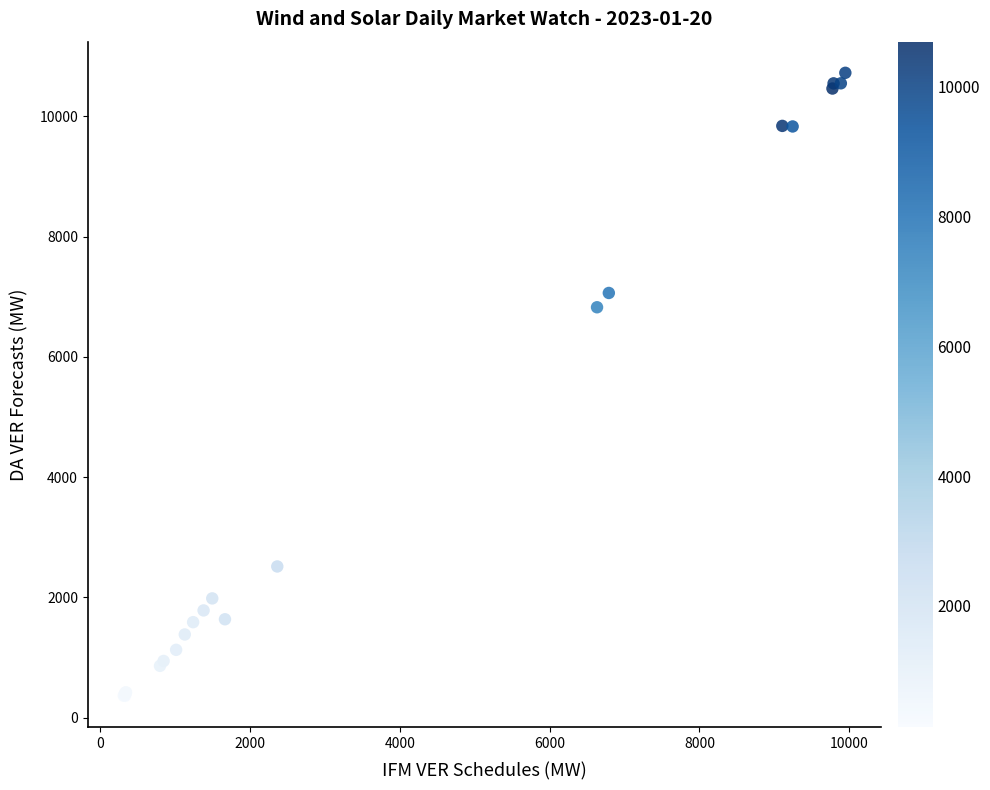

What Y value in the scatter plot is closest to 5544?

6825.6